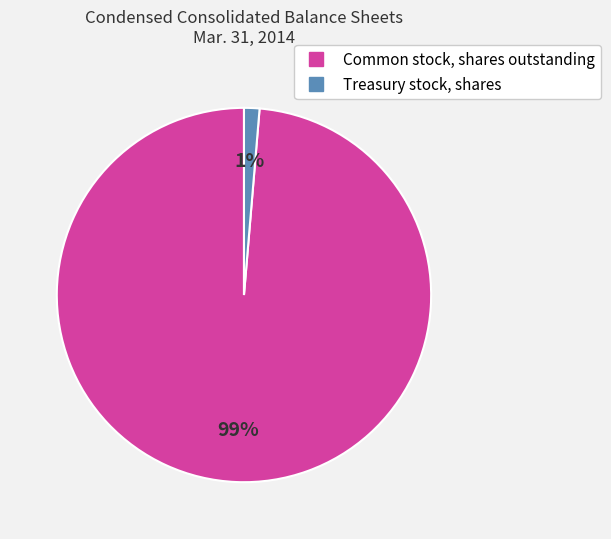

To the nearest percent, what is the average slice percentage?

50%